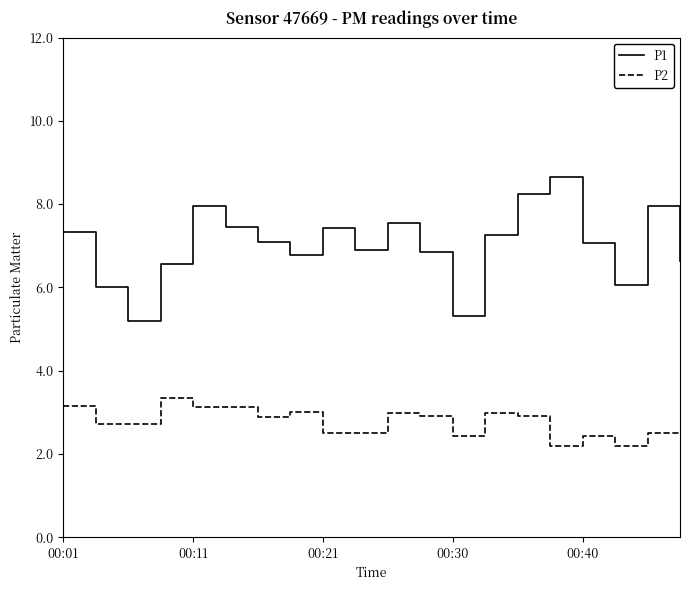

List the series in order of their peak value, lowest first.

P2, P1